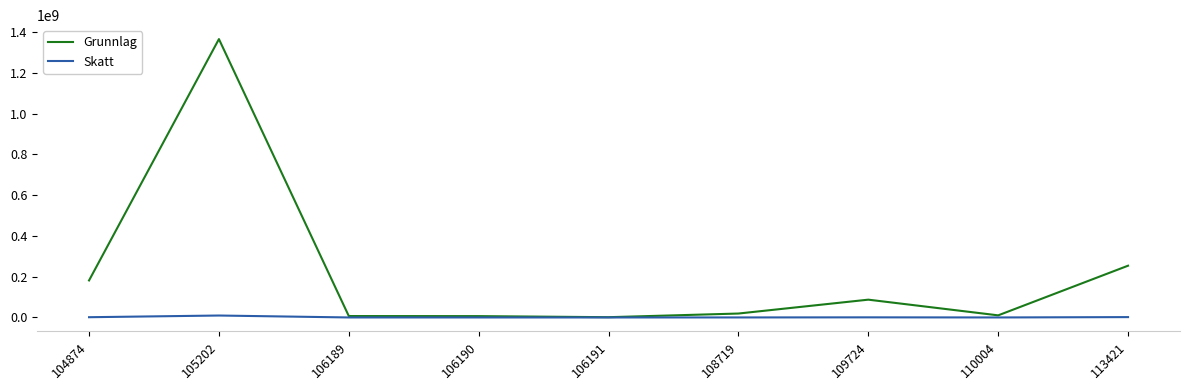

The value of Grunnlag at 105202 is 768623424. True or false?

False